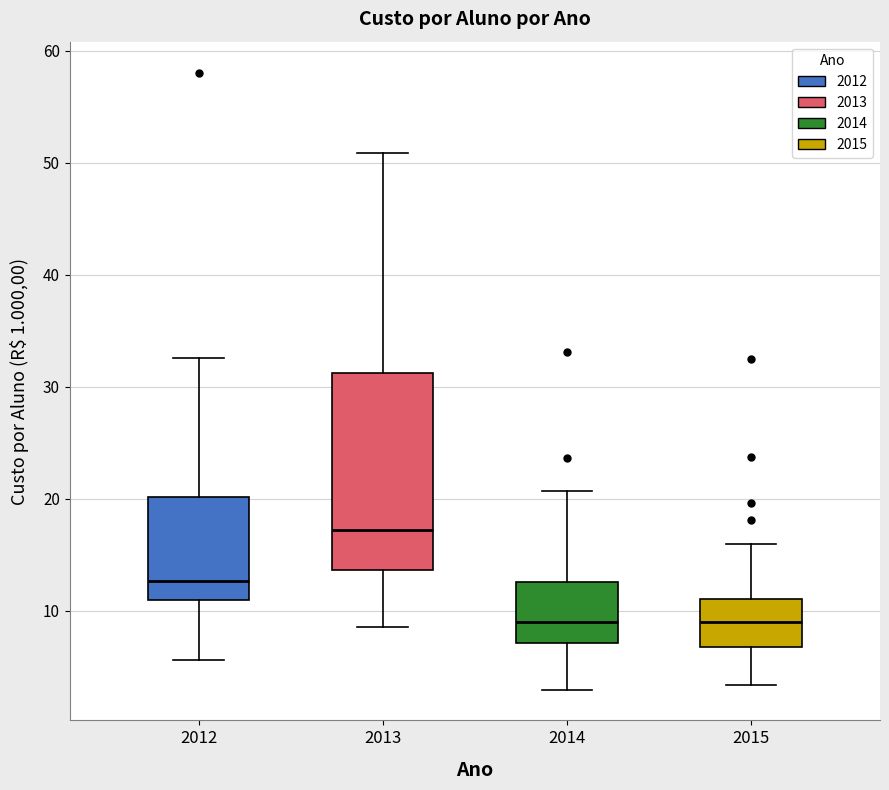

Which box has the highest median line?

2013